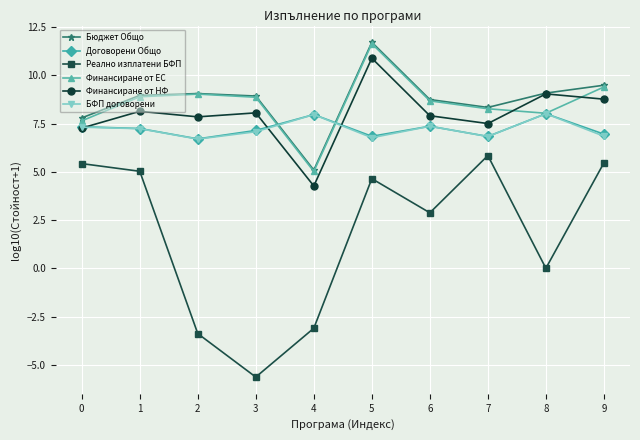

What value does the Договорени Общо series have at 2?

6.7